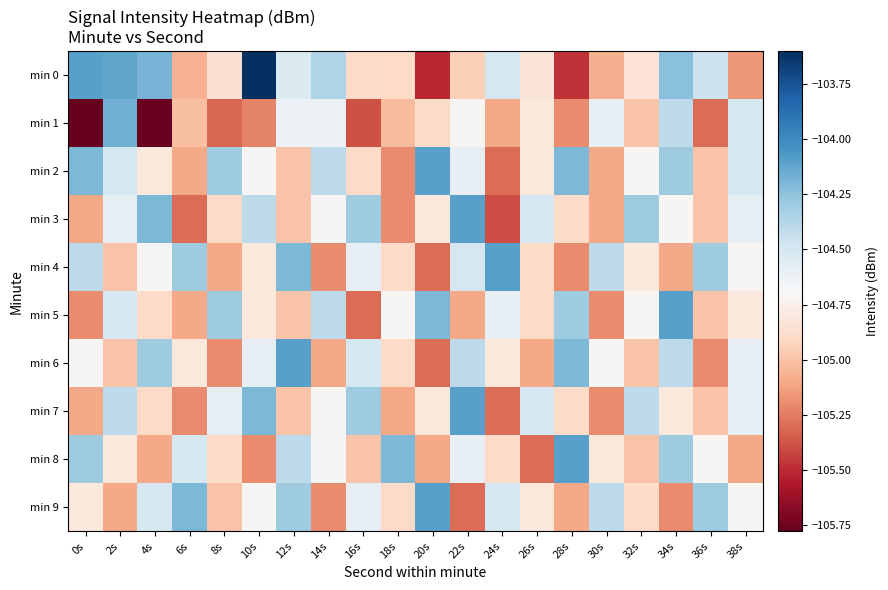

At which category is the sum across all series the highest?

34s